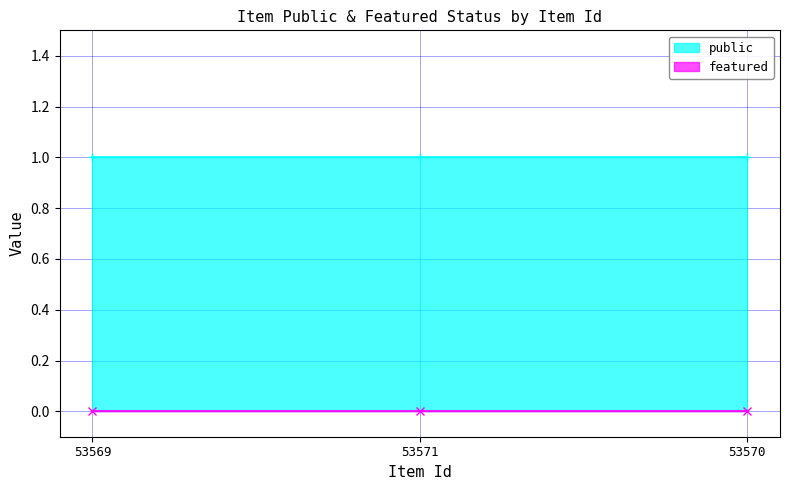

Is it true that public equals 1 at 53569?

True